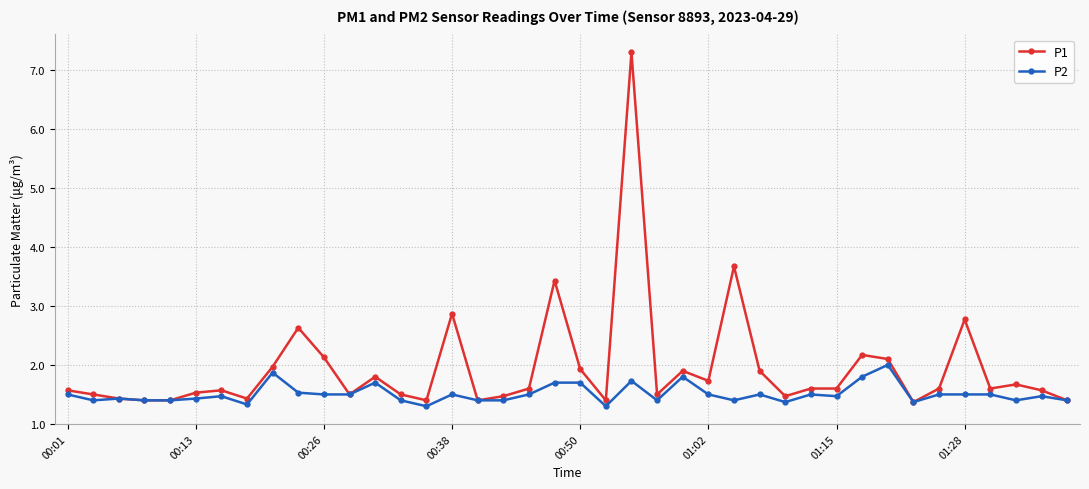

True or false: P1 has more than 0 points higher than both neighbors.

True